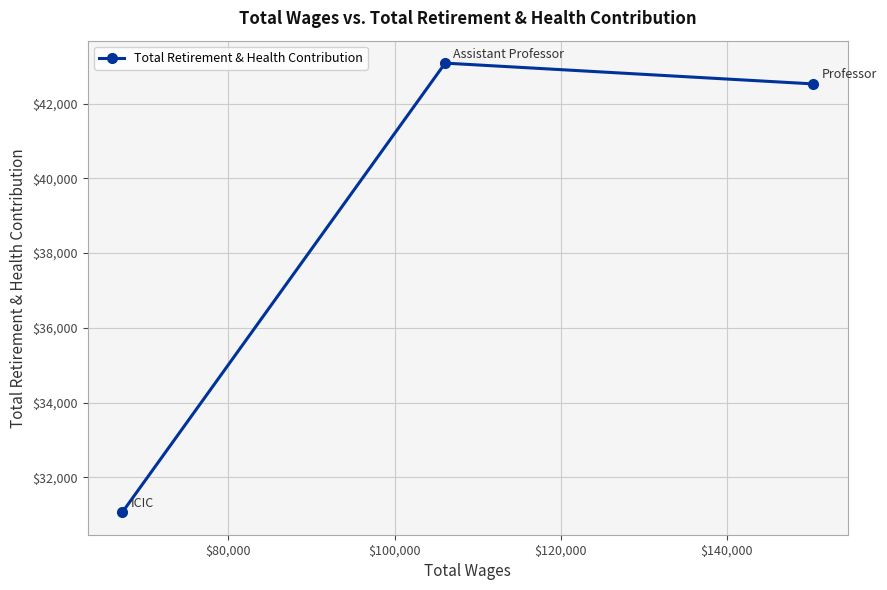

What is the smallest value displayed?

31061